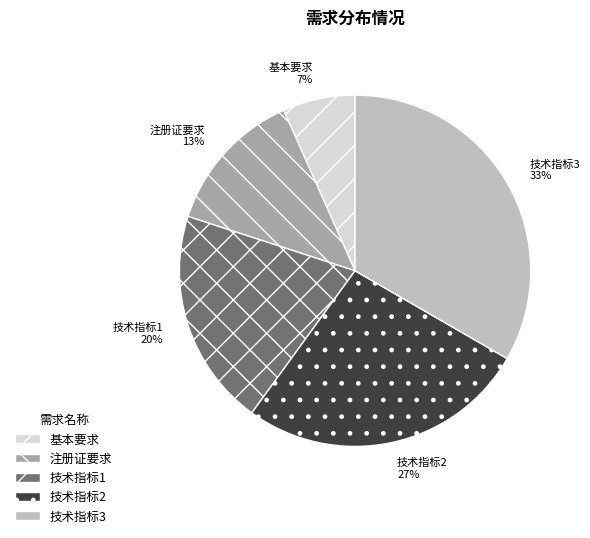

How many slices are in this pie chart?

5